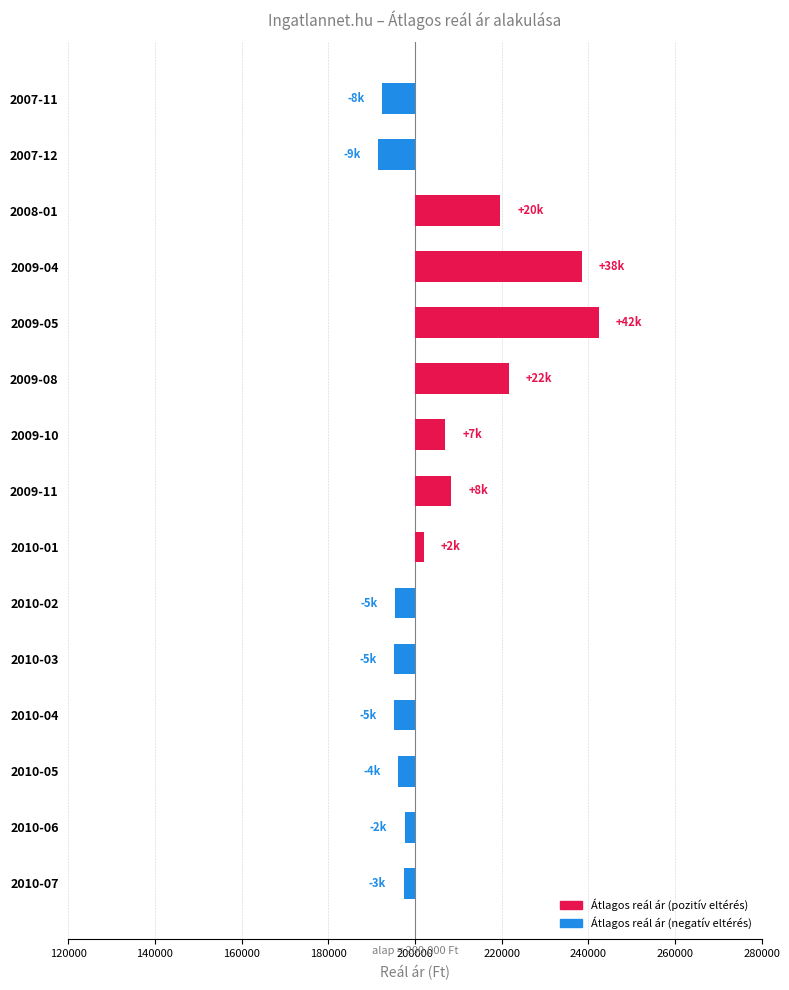

What is the maximum value shown in the chart?

42368